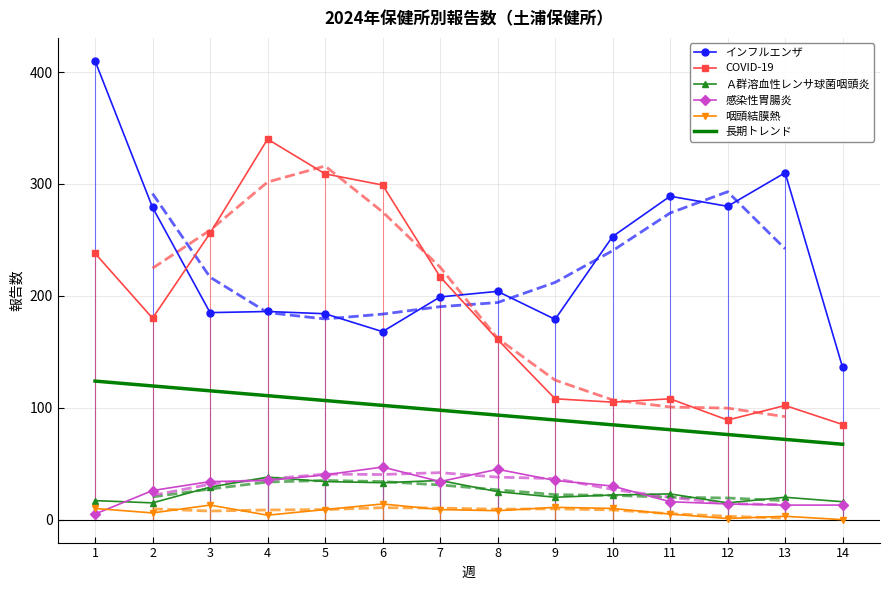

The value of COVID-19 at 14 is 26.1. True or false?

False